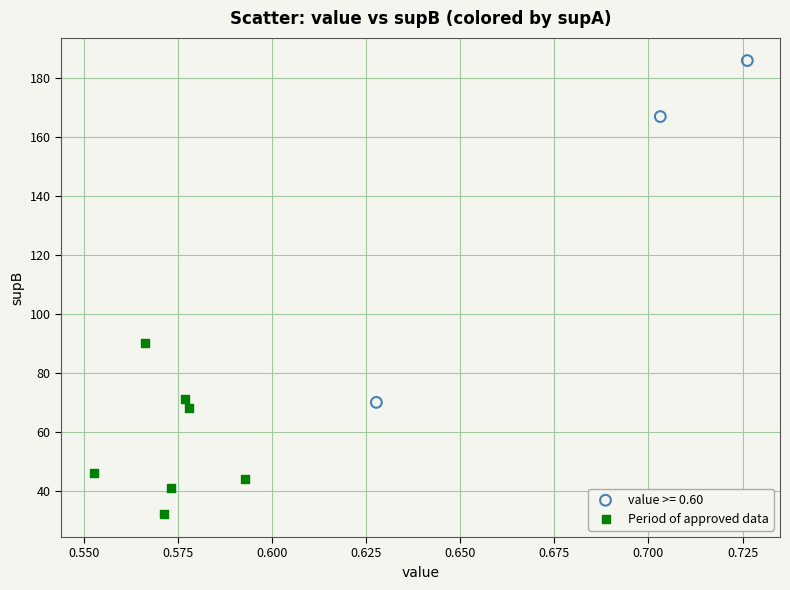

Which series has the widest spread of Y values?

value >= 0.60